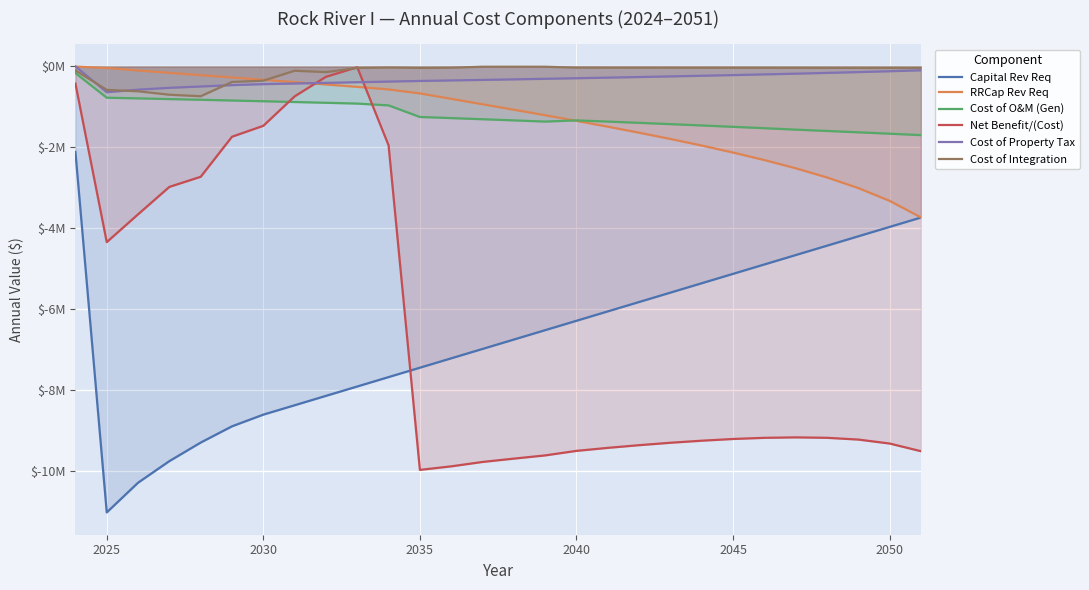

What are all the series names shown in the legend?

Capital Rev Req, RRCap Rev Req, Cost of O&M (Gen), Net Benefit/(Cost), Cost of Property Tax, Cost of Integration